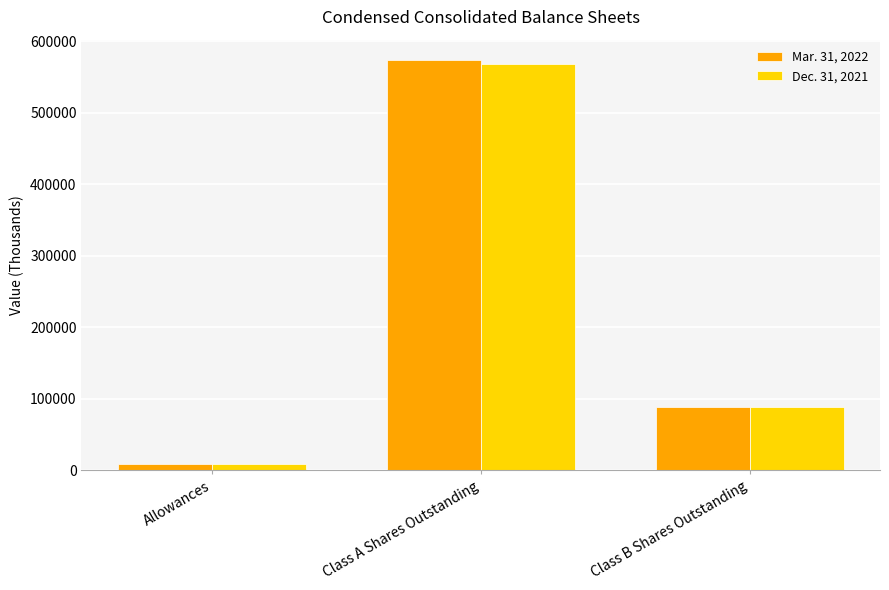

Which series has the largest range (max minus min)?

Mar. 31, 2022